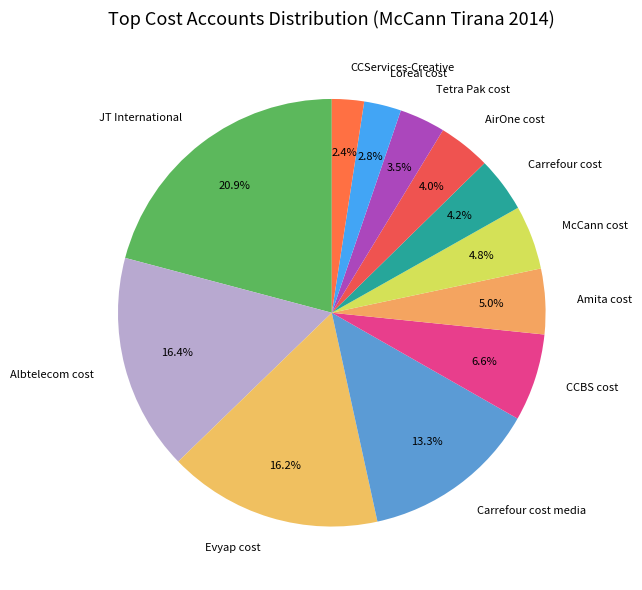

The CCServices-Creative slice represents 2% of the pie. True or false?

True